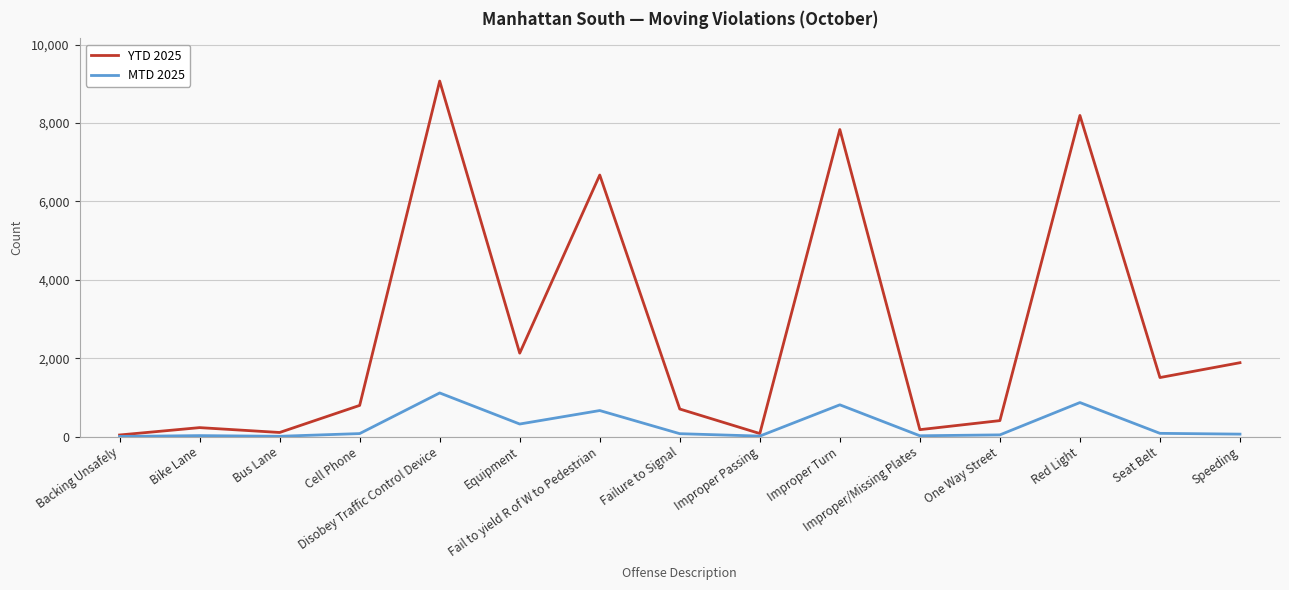

Which series has the widest spread of values?

YTD 2025